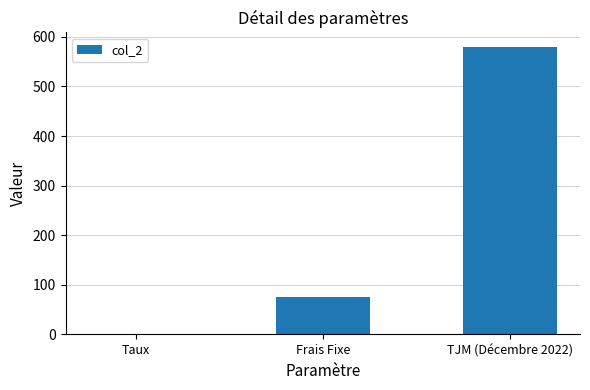

What is the average value?

218.4